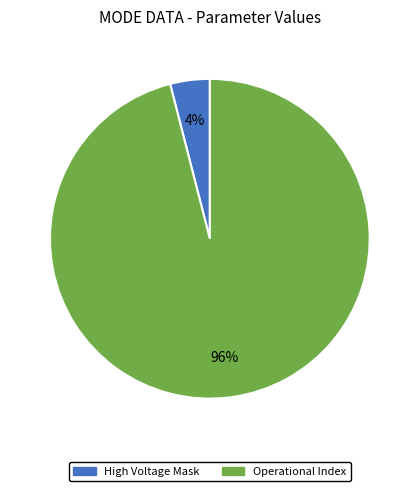

Does any single category account for the majority?

Yes